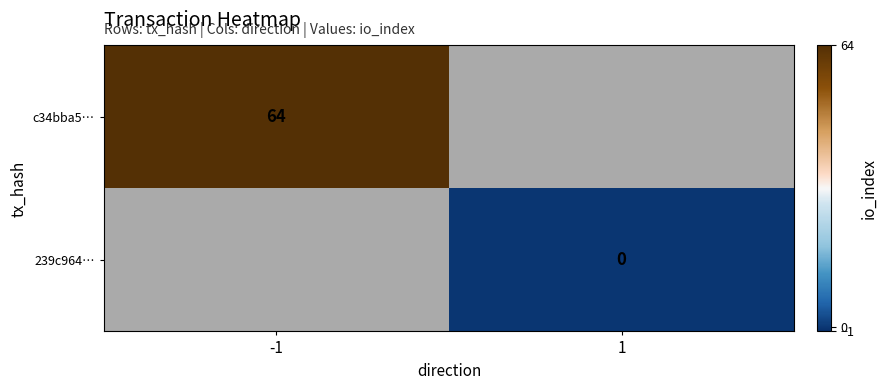

True or false: c34bba5… has a value of 42 at -1.

False